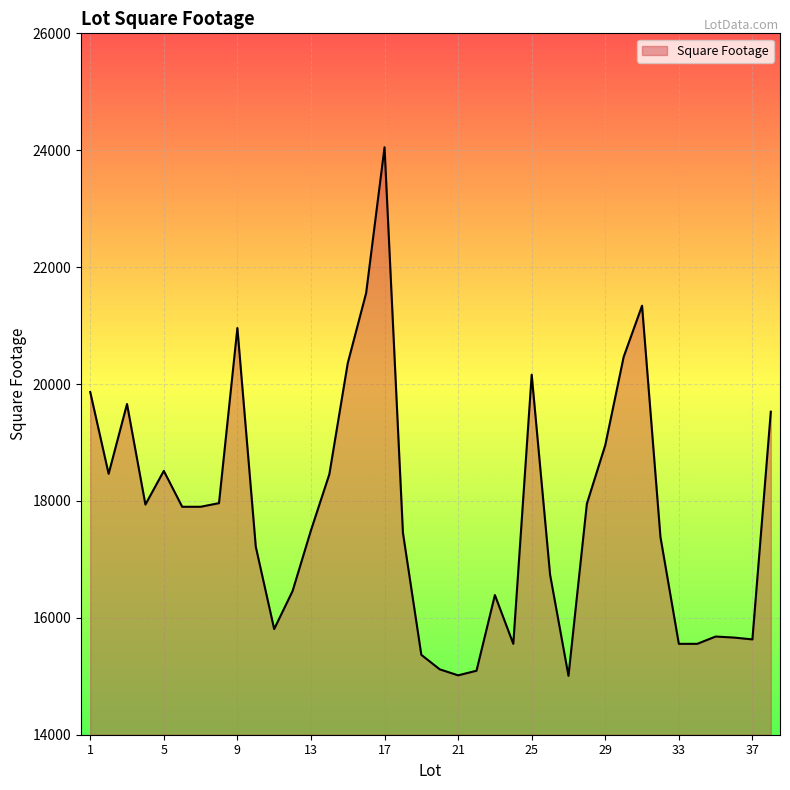

Count the number of categories in the chart.

38